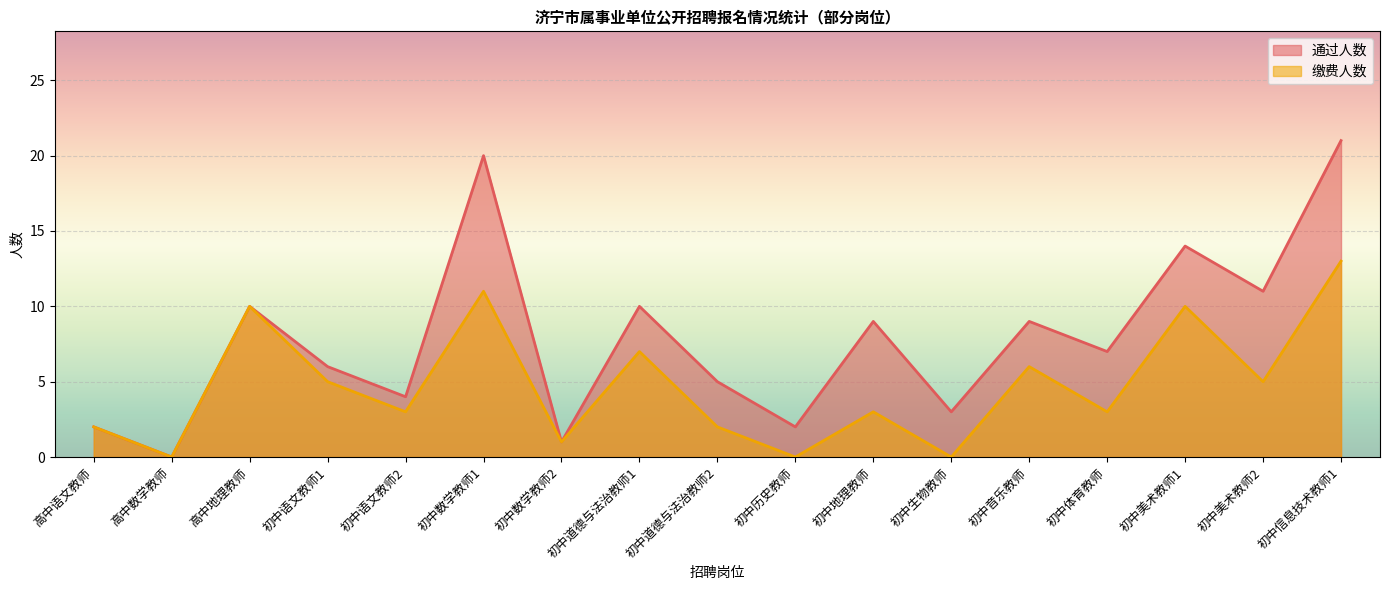

What is the sum of the 通过人数 values at 初中历史教师 and 初中道德与法治教师2?

7